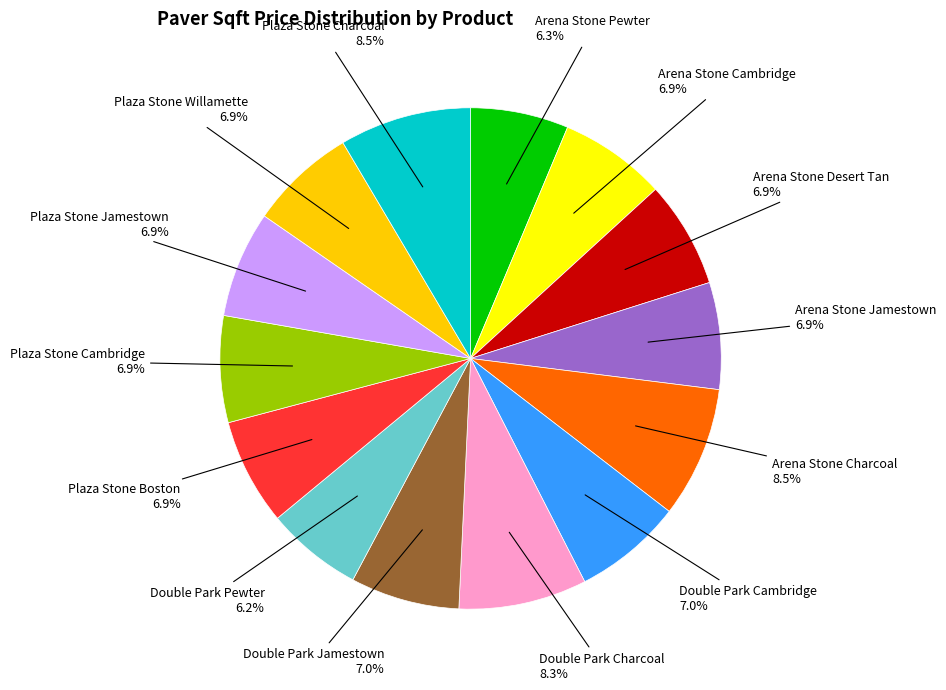

Does any single category account for the majority?

No